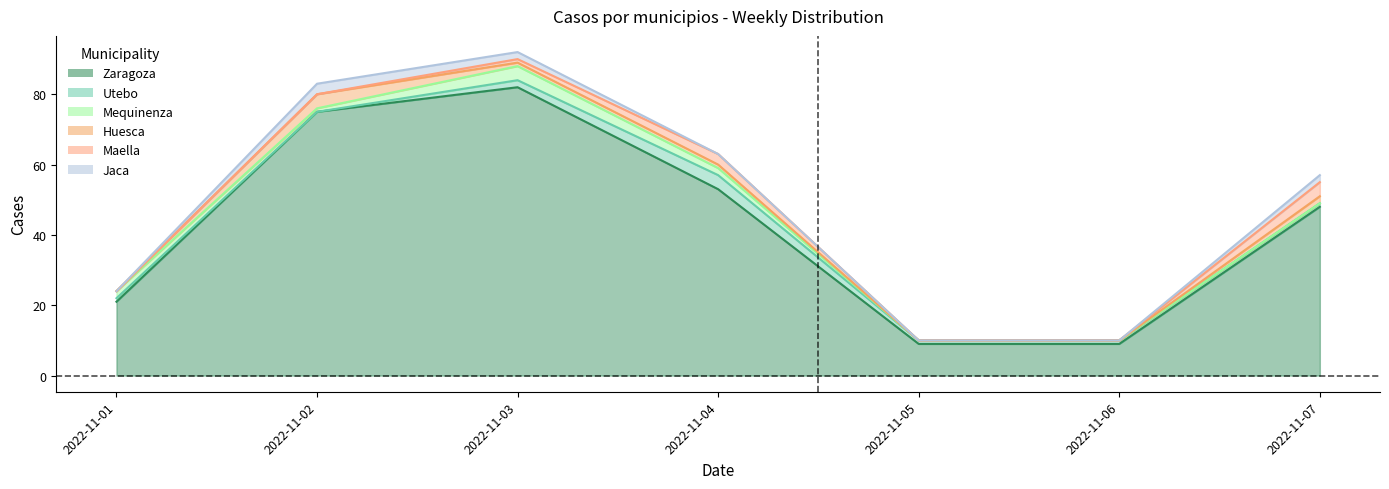

Reading right to left, extract all data points from this chart.

Zaragoza: 48	9	9	53	82	75	21
Utebo: 1	1	1	4	2	0	1
Mequinenza: 0	0	0	2	4	1	2
Huesca: 2	0	0	1	1	4	0
Maella: 4	0	0	3	1	0	0
Jaca: 2	0	0	0	2	3	0